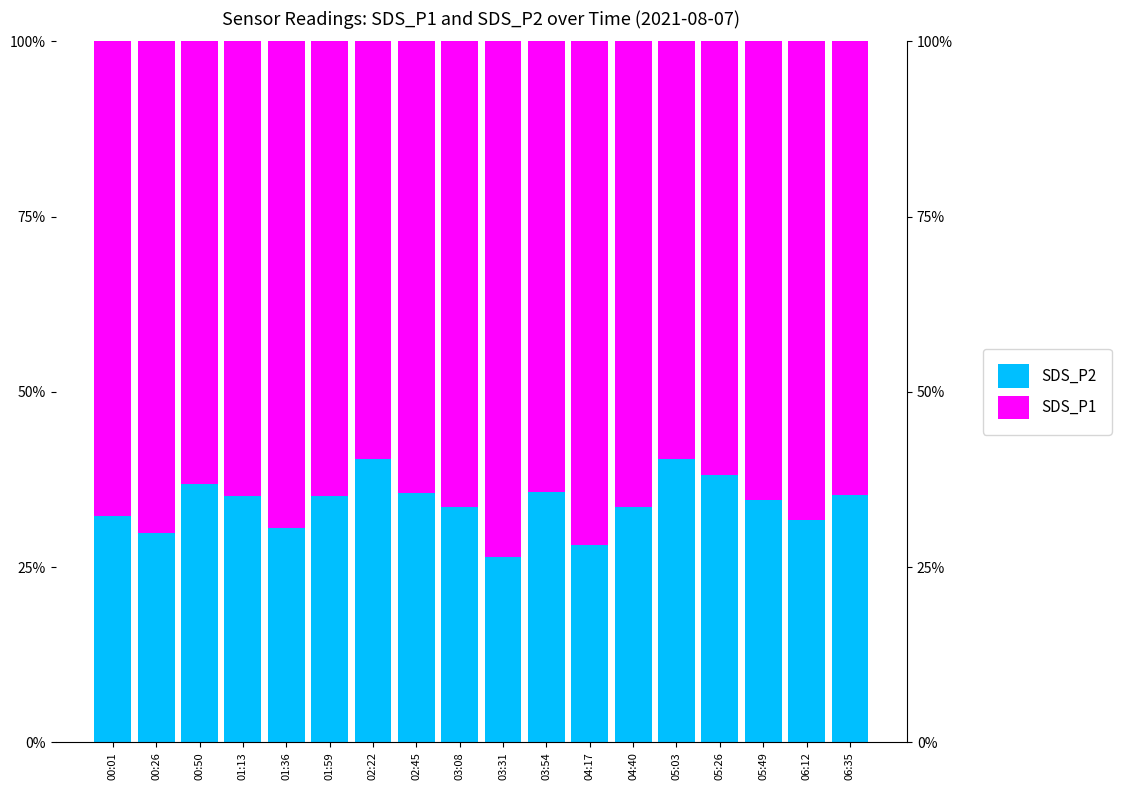

What is the minimum value for SDS_P1?

0.6